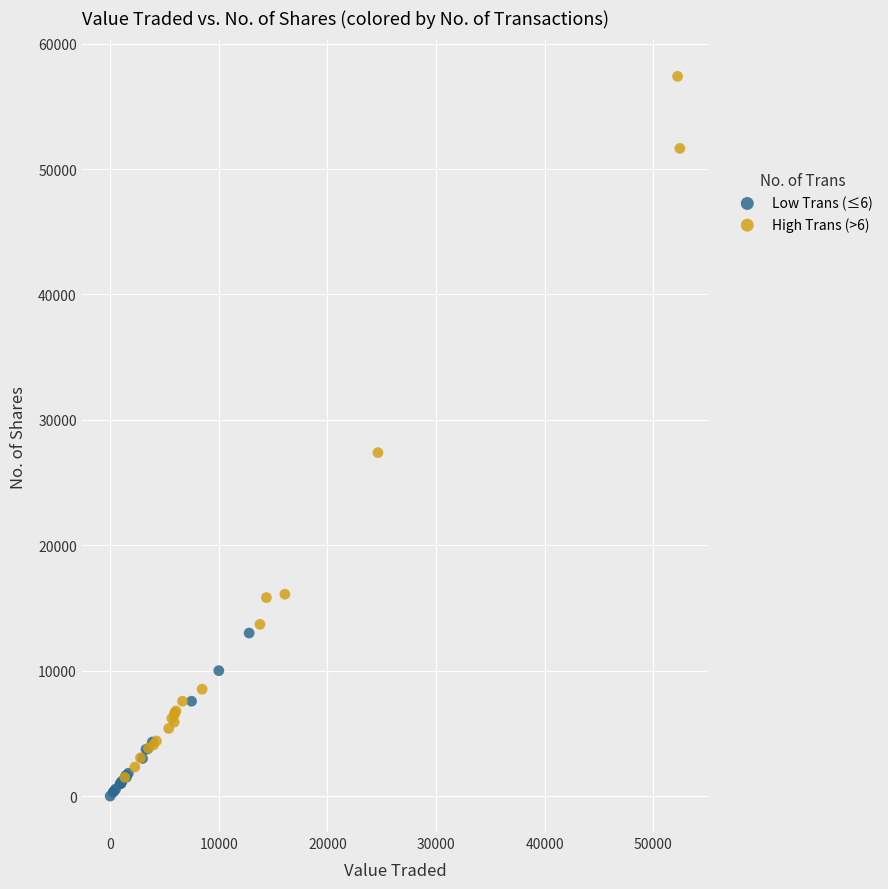

Which series reaches the maximum Y coordinate?

High Trans (>6)